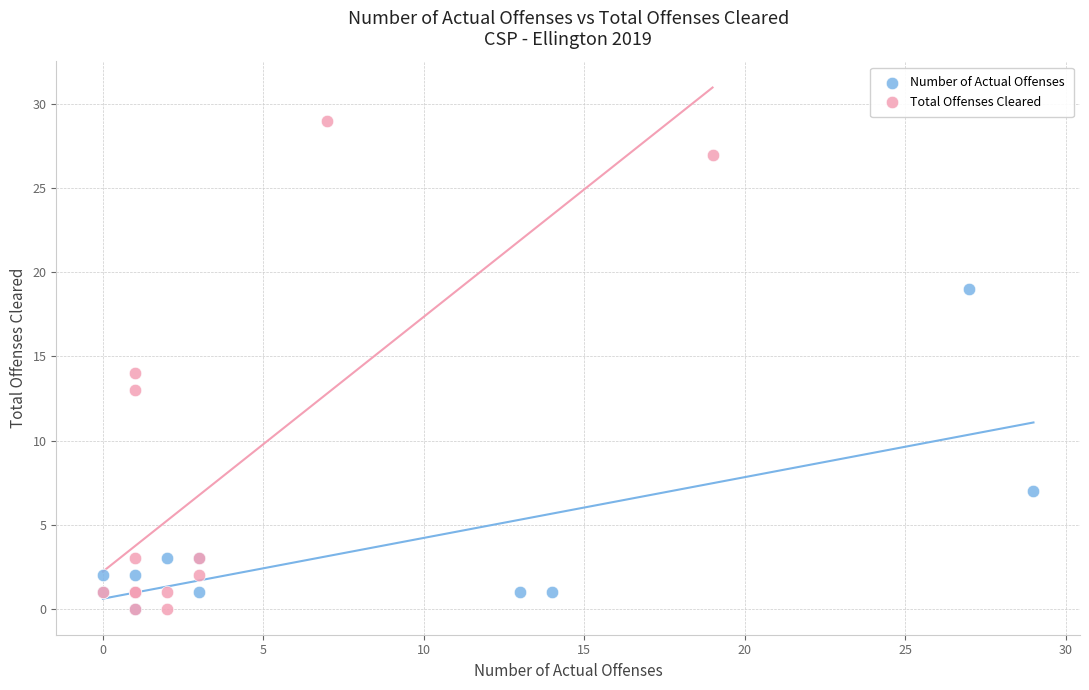

Which series contains the highest Y value?

Total Offenses Cleared